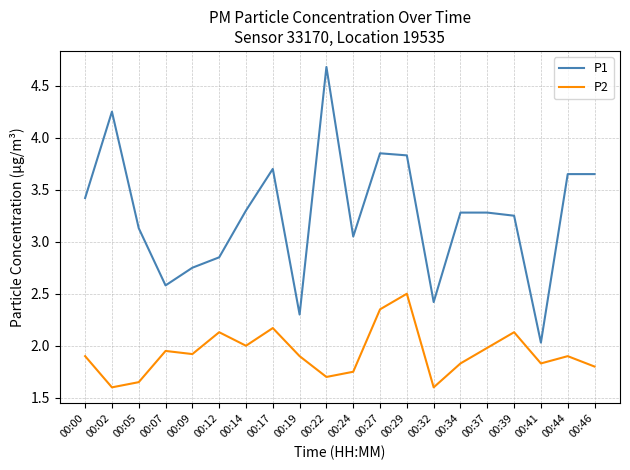

What is the difference between the highest and lowest values at 00:07?

0.6